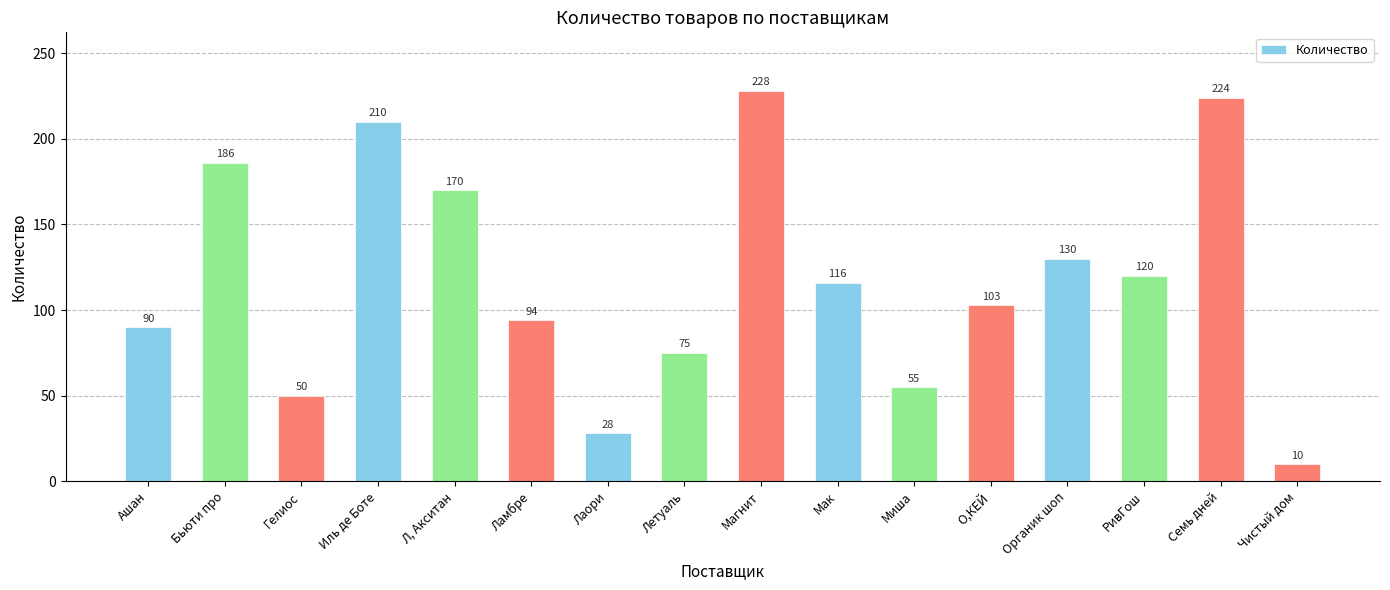

What is the difference between the values at Летуаль and Органик шоп?

55